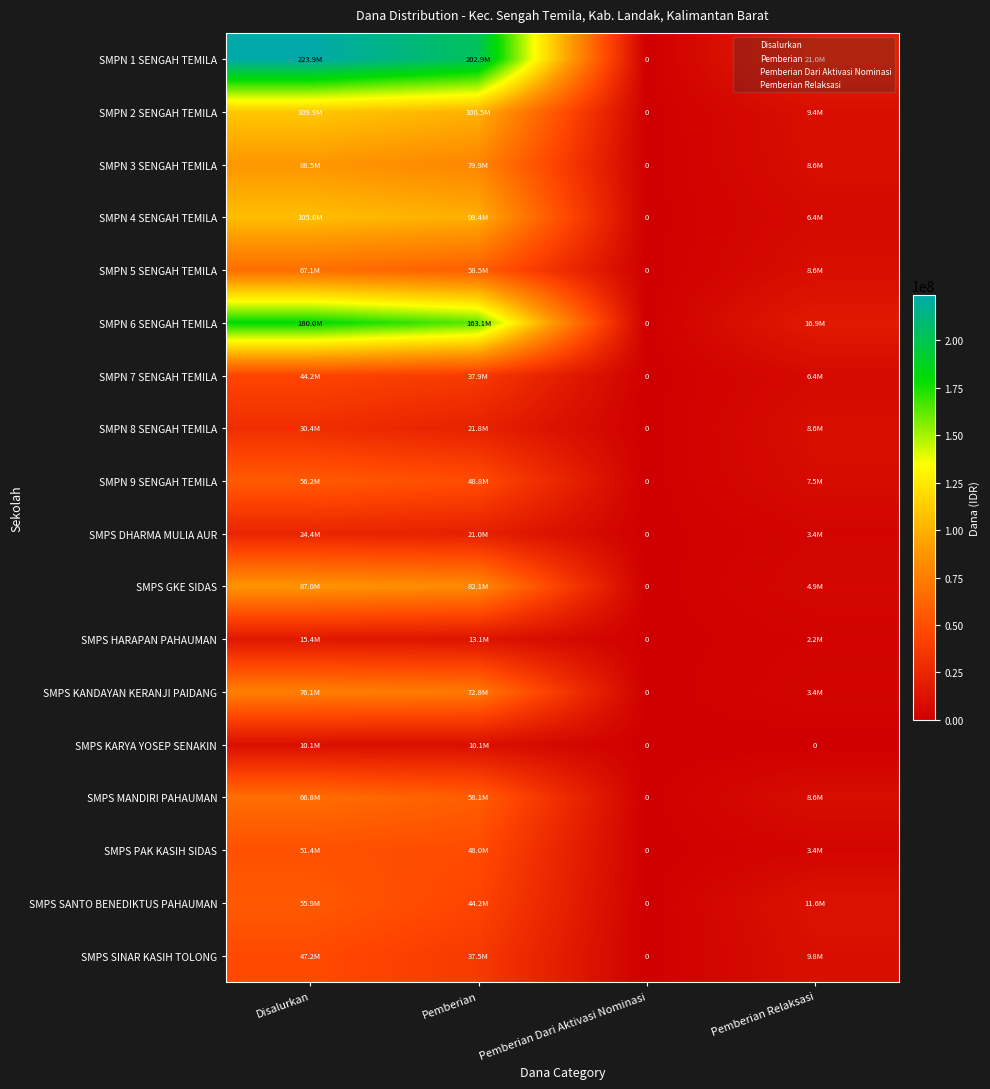

At which category is the sum across all series the highest?

Disalurkan